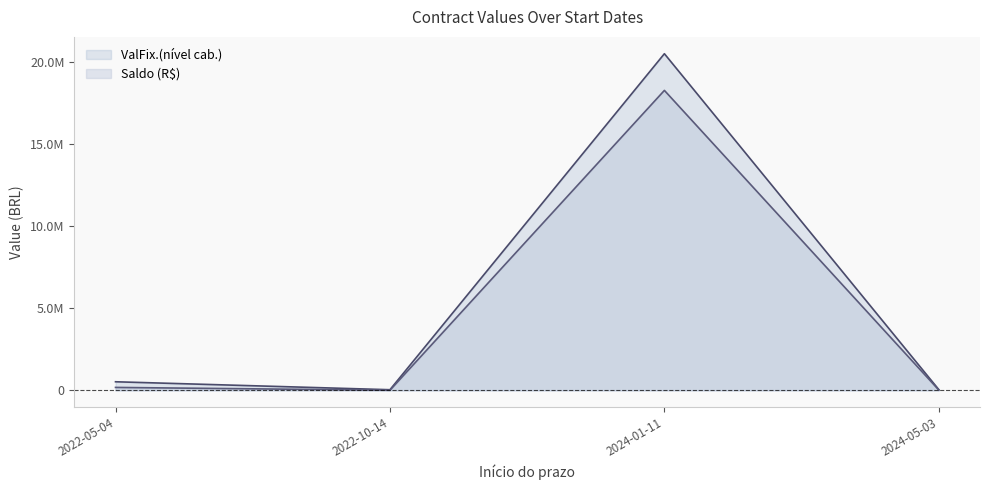

Which series has the largest total across all categories?

ValFix.(nível cab.)